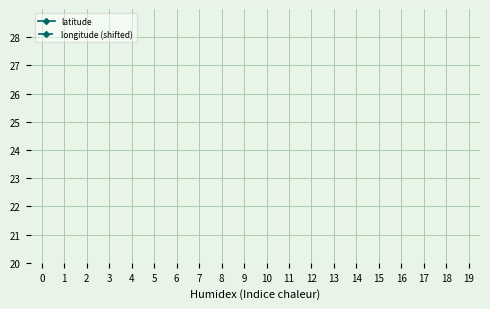

True or false: latitude has a value of 64.9 at 17.

False